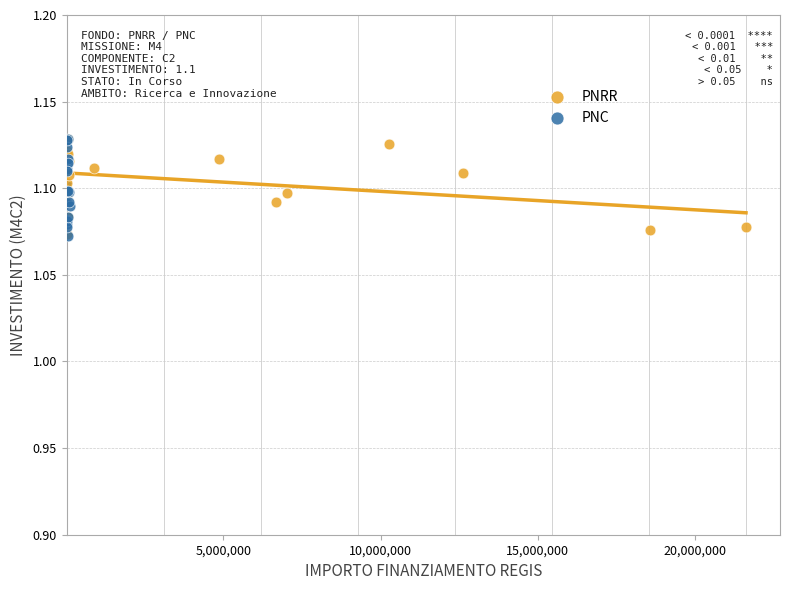

What are all the series names shown in the legend?

PNRR, PNC